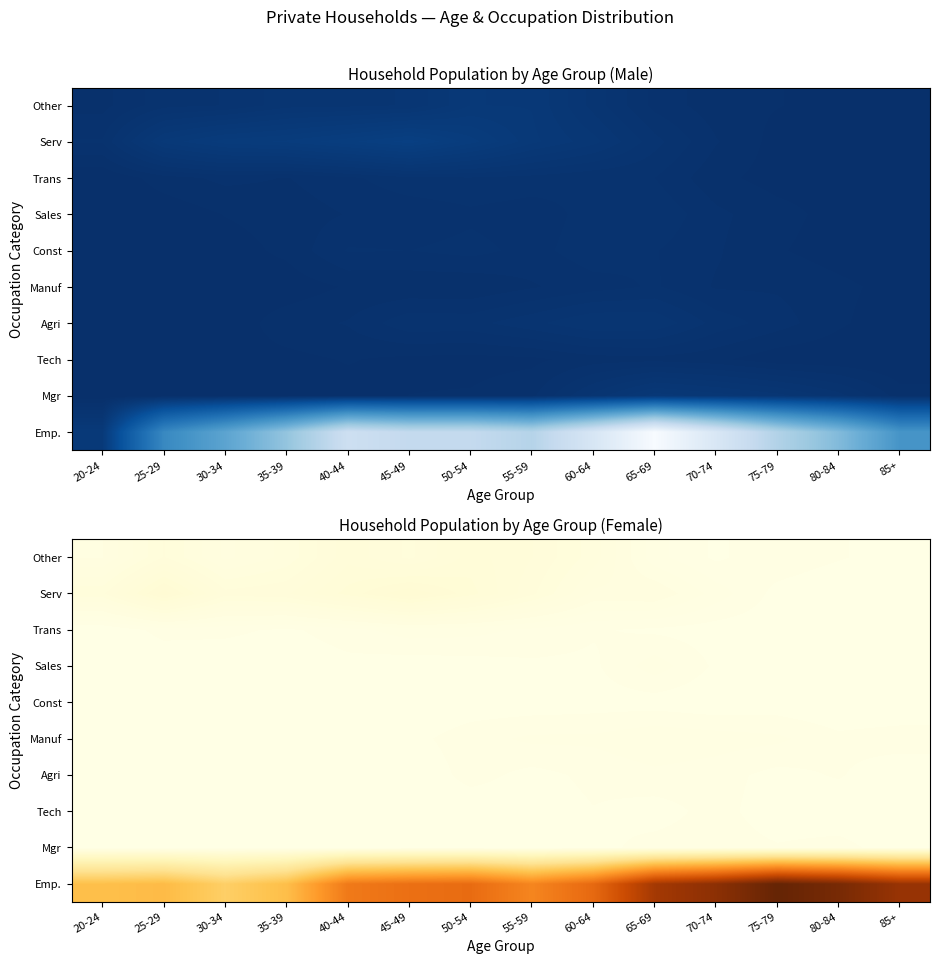

True or false: Serv has a value of 530 at 25-29.

False